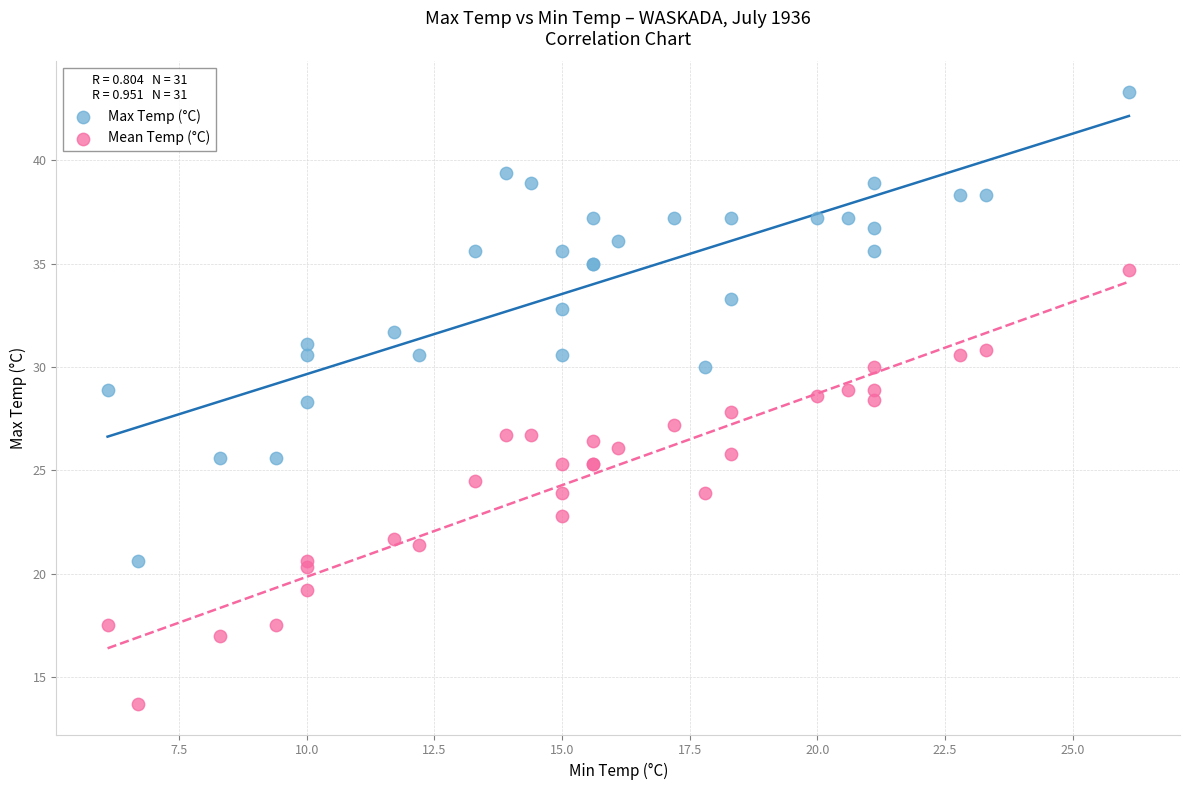

Which series reaches the minimum Y coordinate?

Mean Temp (°C)